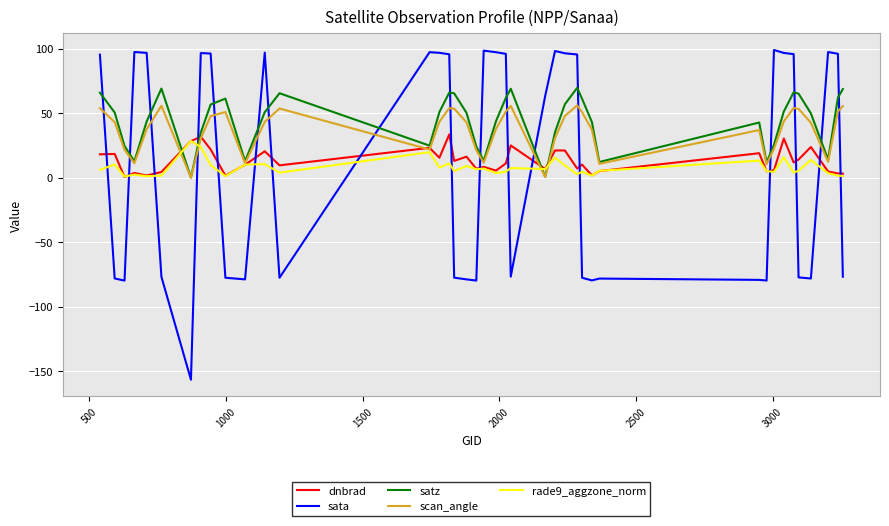

Which series has the widest spread of values?

sata